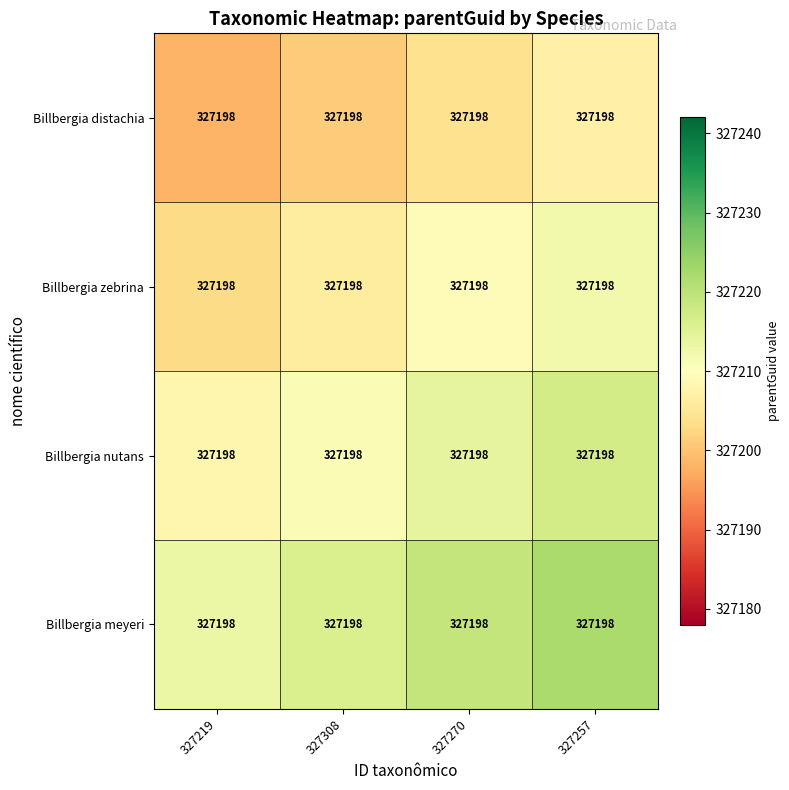

What is the spread (max minus min) of values at 327308?

15